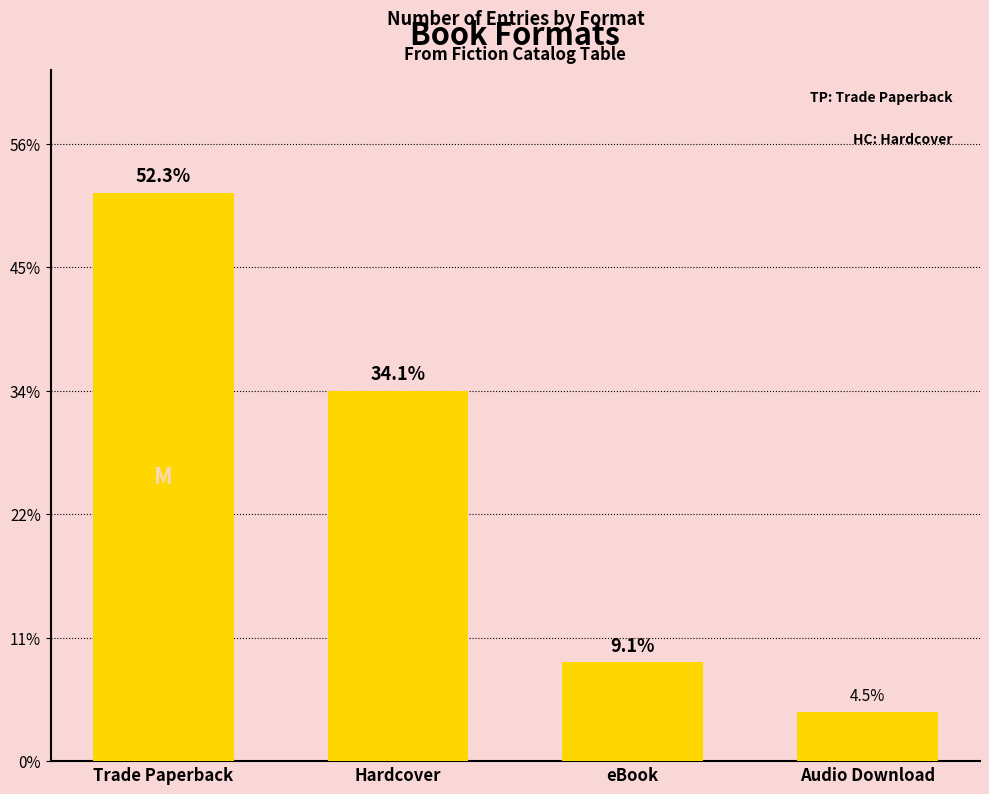

The chart shows a value of 9 at Hardcover. True or false?

False